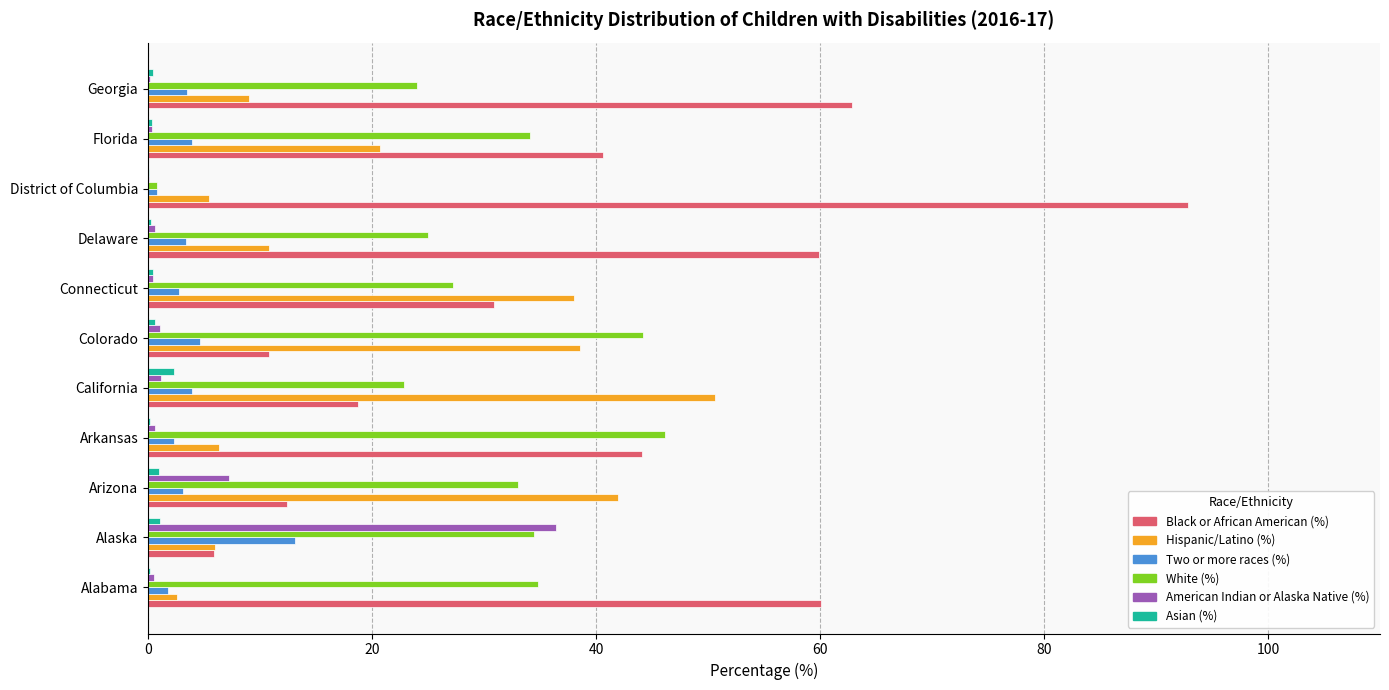

Count the number of categories in the chart.

11